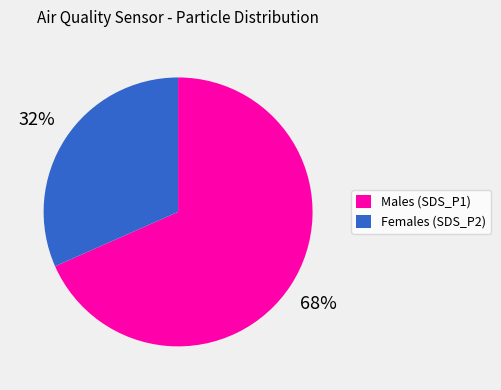

Is there any slice that represents more than half of the pie?

Yes